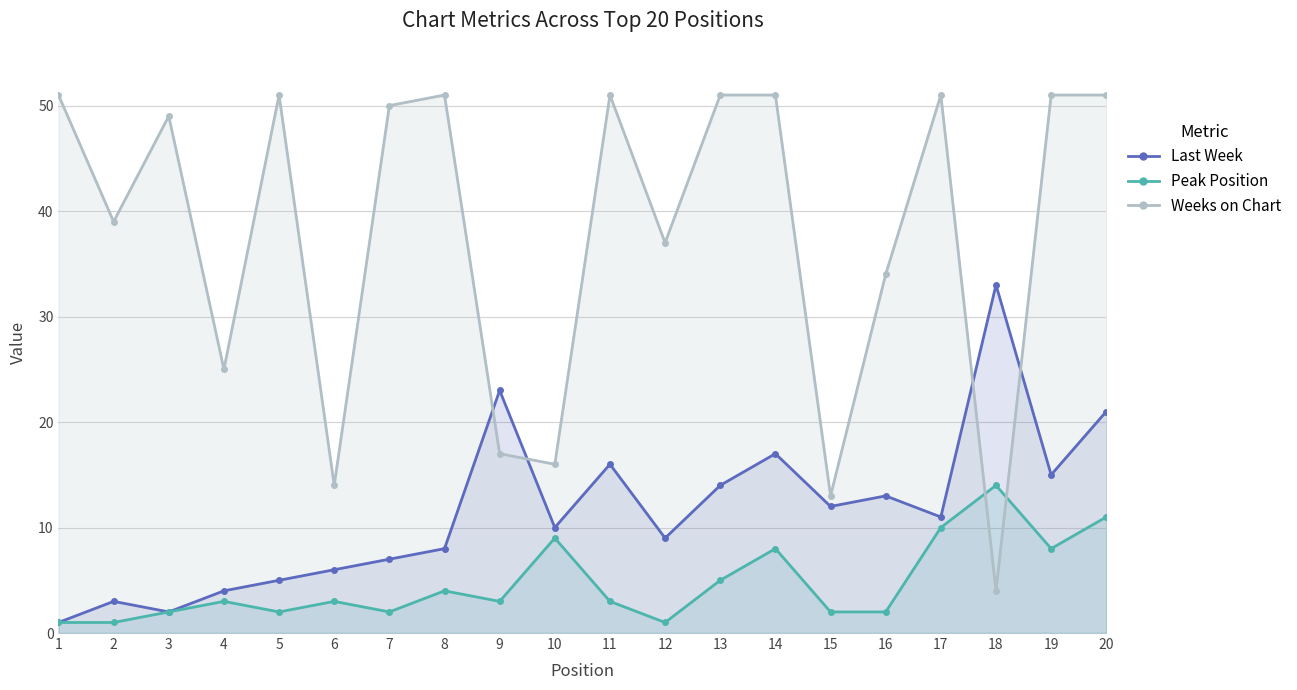

Does the chart display data point markers on the line(s)?

Yes